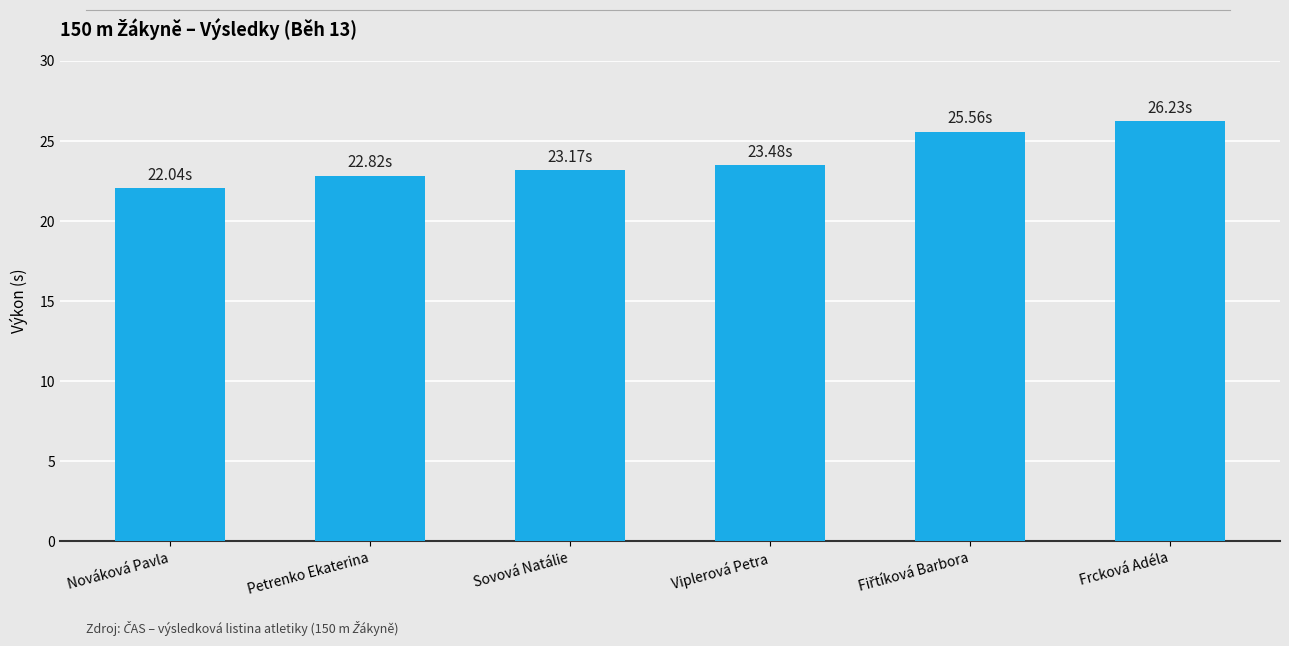

What is the label of the 4th bar from the left?

Viplerová Petra